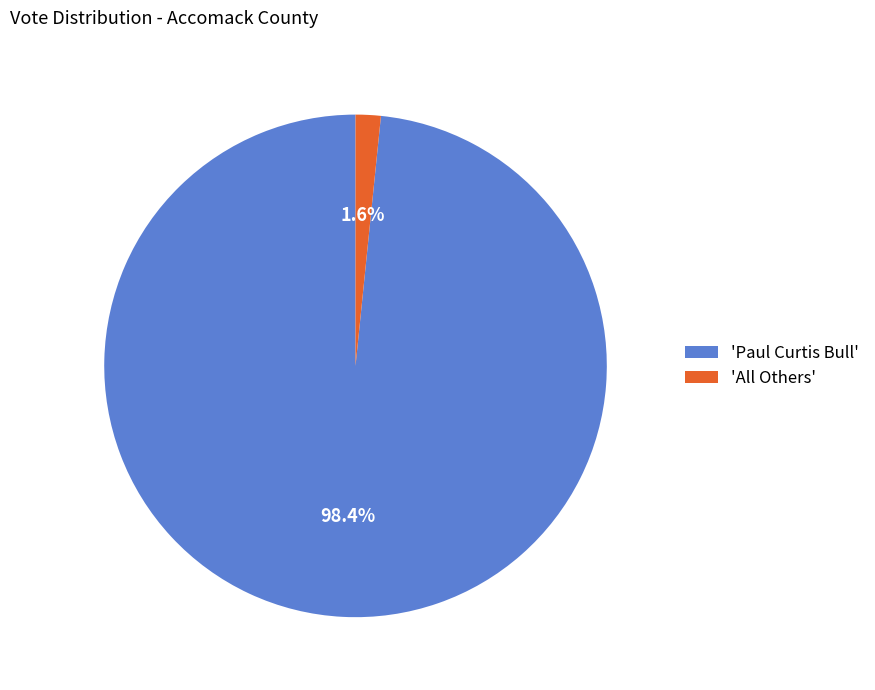

Is the sum of 'Paul Curtis Bull' and 'All Others' greater than half?

Yes